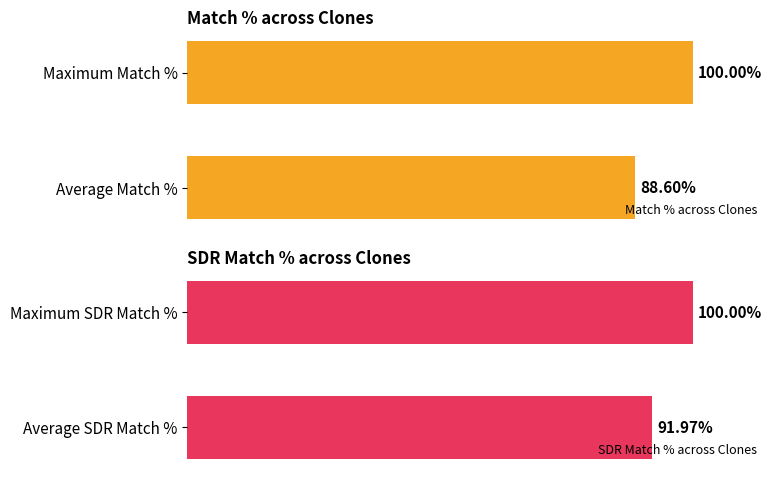

True or false: Match % across Clones has a value of 88.6 at 0.

True